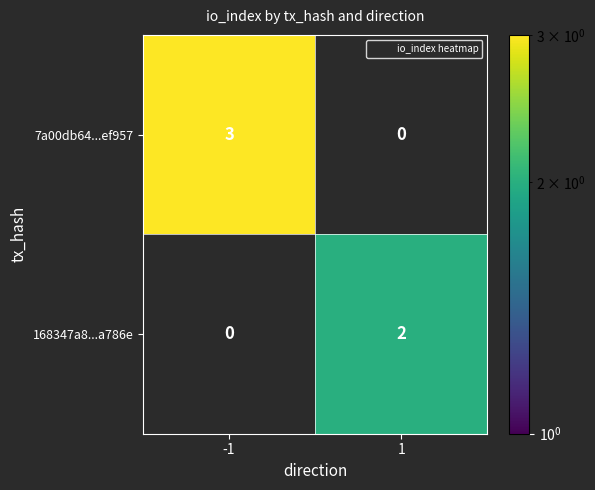

What is the greatest value displayed?

3